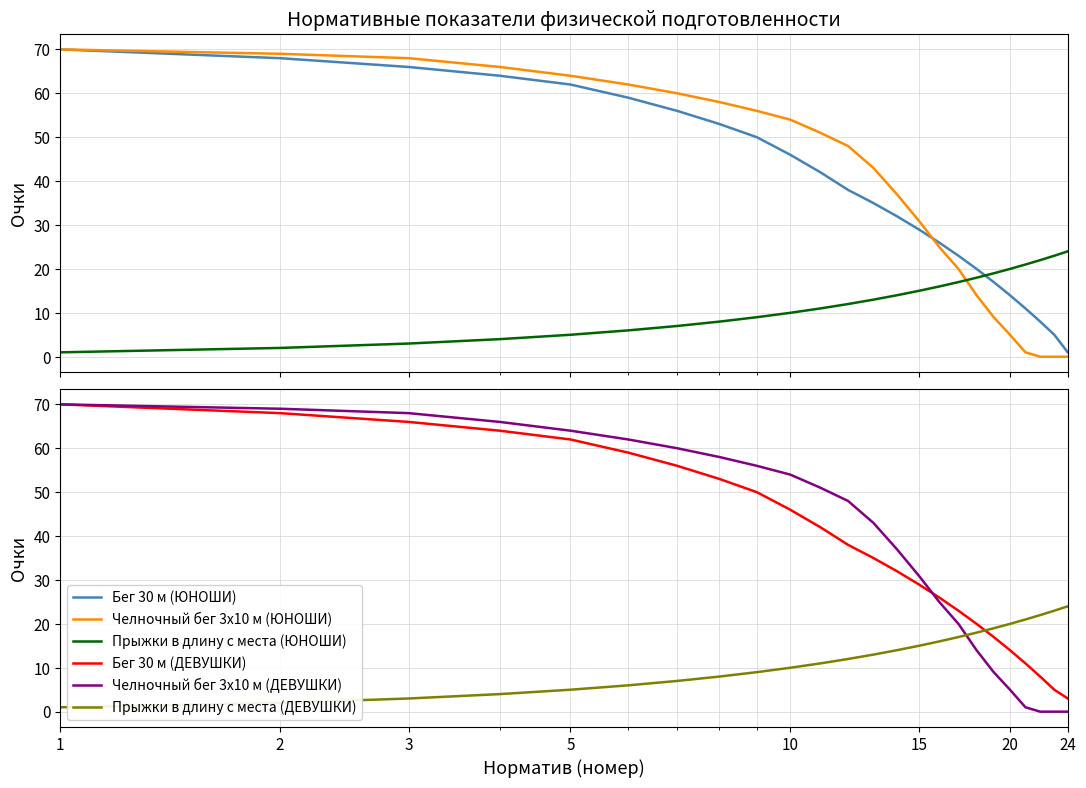

How many times do Челночный бег 3x10 м (ЮНОШИ) and Прыжки в длину с места (ДЕВУШКИ) cross each other?

1